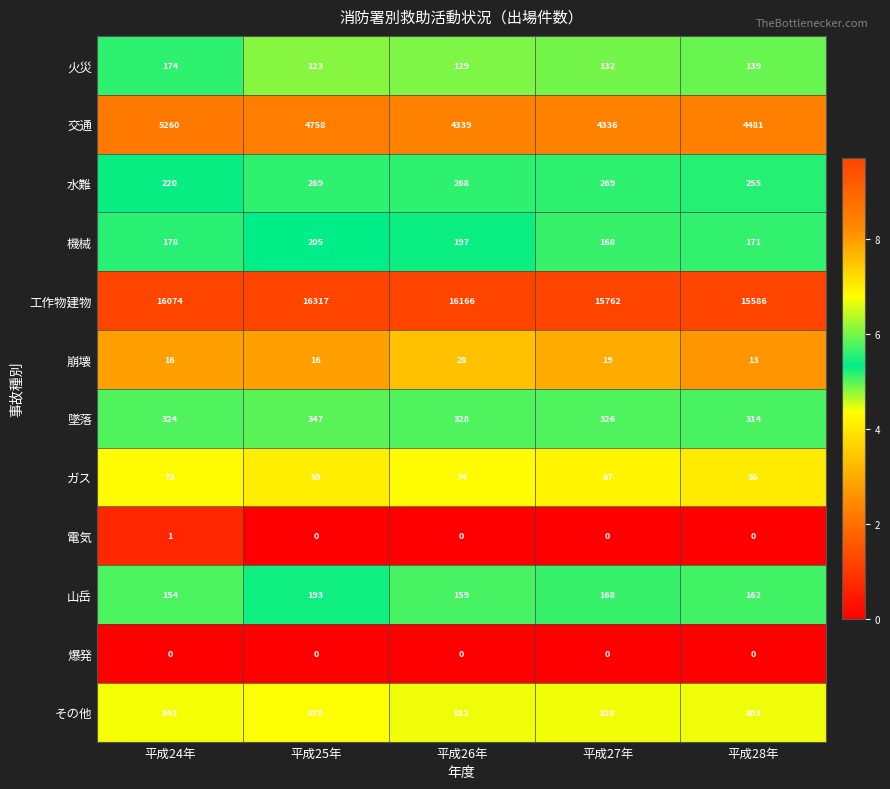

What is the average value of the 機械 series?

184